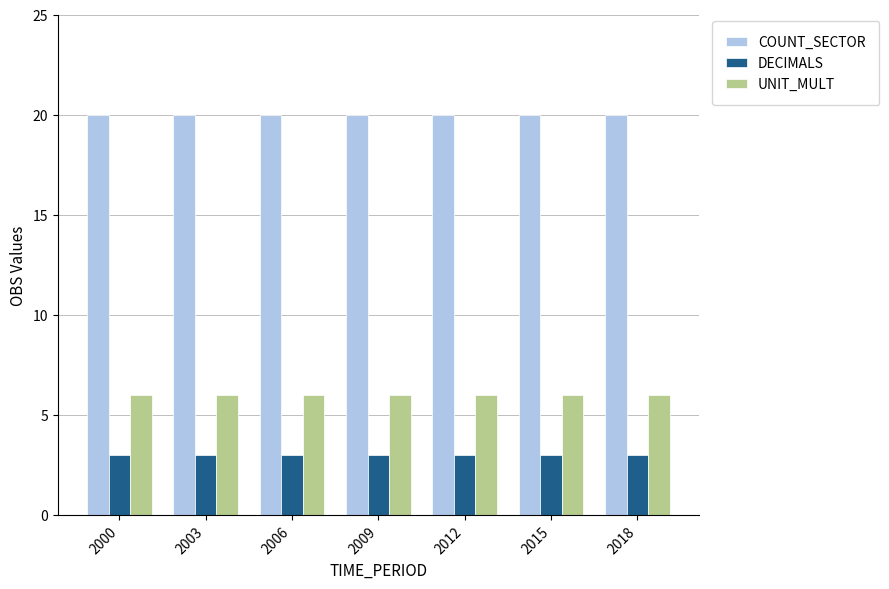

Is the value of UNIT_MULT at 2012 greater than the value of DECIMALS at 2003?

Yes